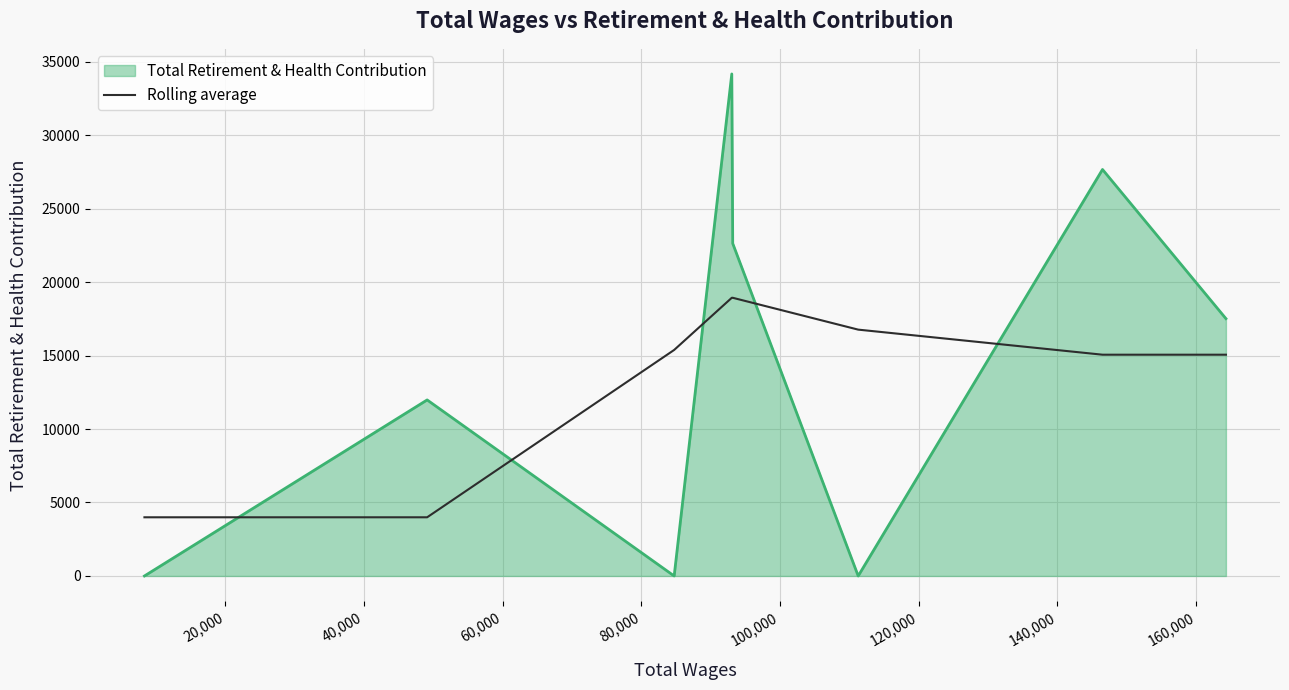

True or false: Total Retirement & Health Contribution and Rolling average intersect in this chart.

True